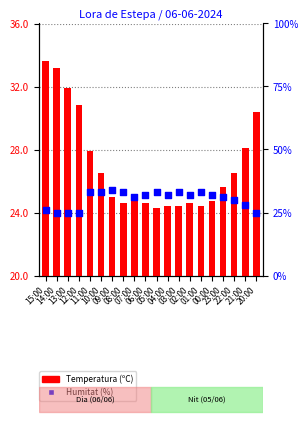

At which category is the sum across all series the highest?

11:00